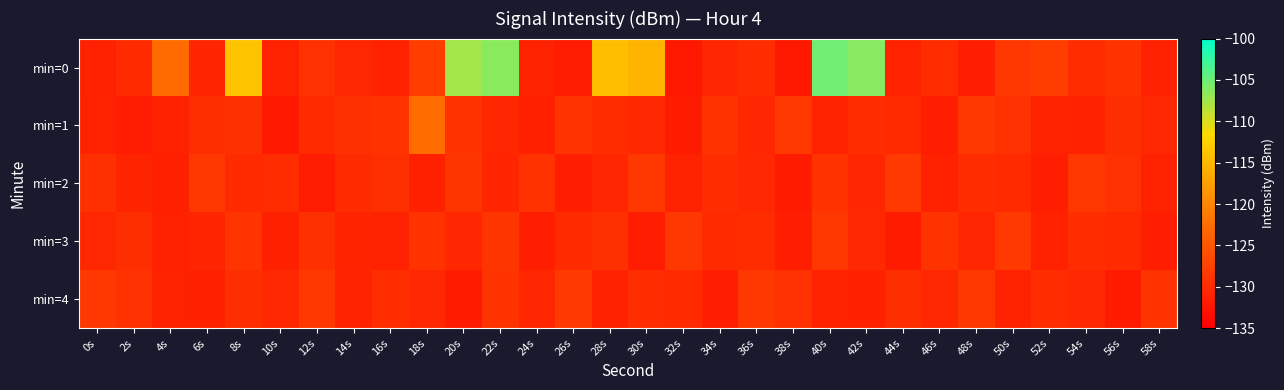

Which series has the largest total across all categories?

min=0